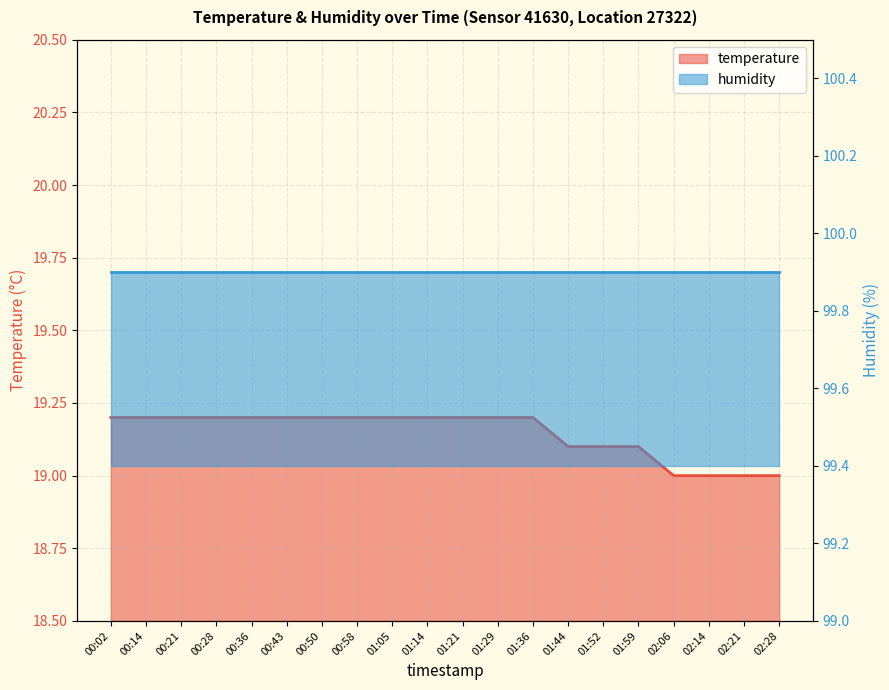

List the labels in order of value, largest first.

00:02, 00:14, 00:21, 00:28, 00:36, 00:43, 00:50, 00:58, 01:05, 01:14, 01:21, 01:29, 01:36, 01:44, 01:52, 01:59, 02:06, 02:14, 02:21, 02:28